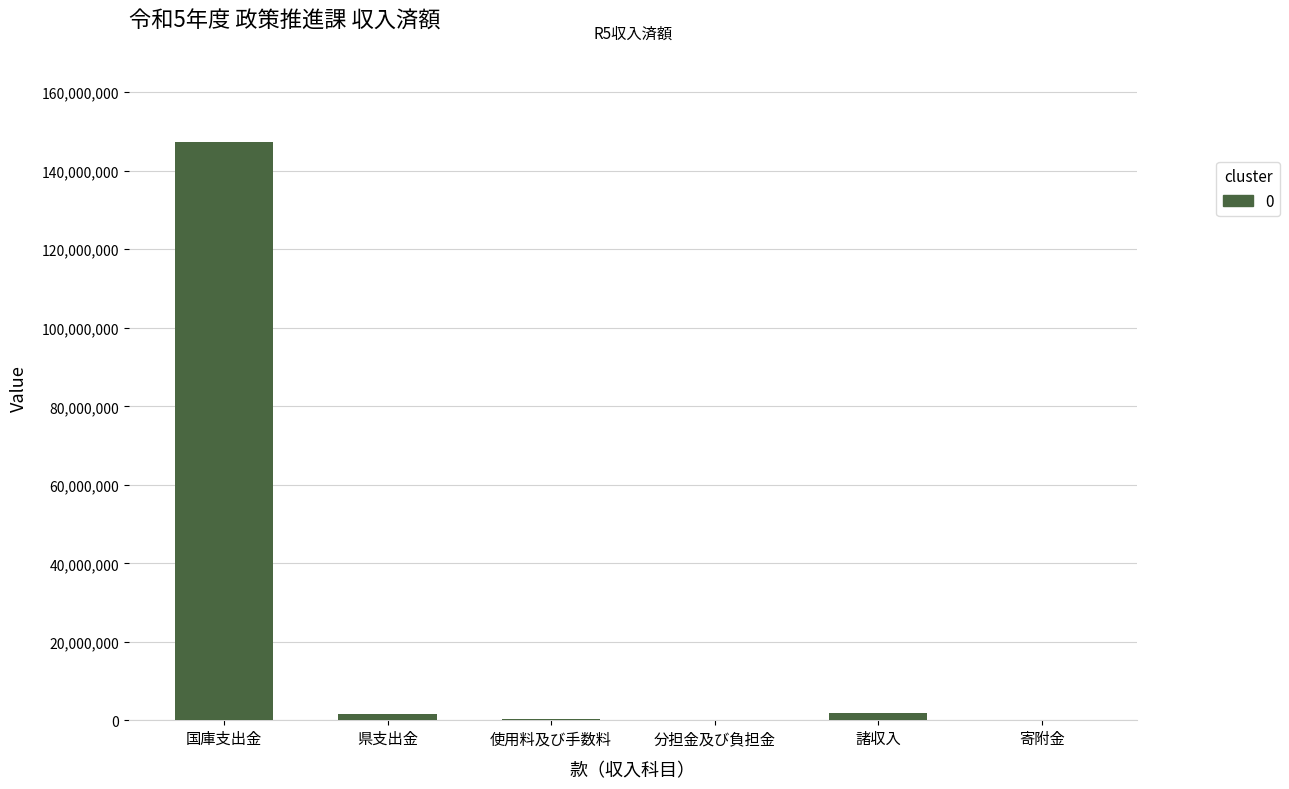

What is the change in value from 使用料及び手数料 to 寄附金?

-374760